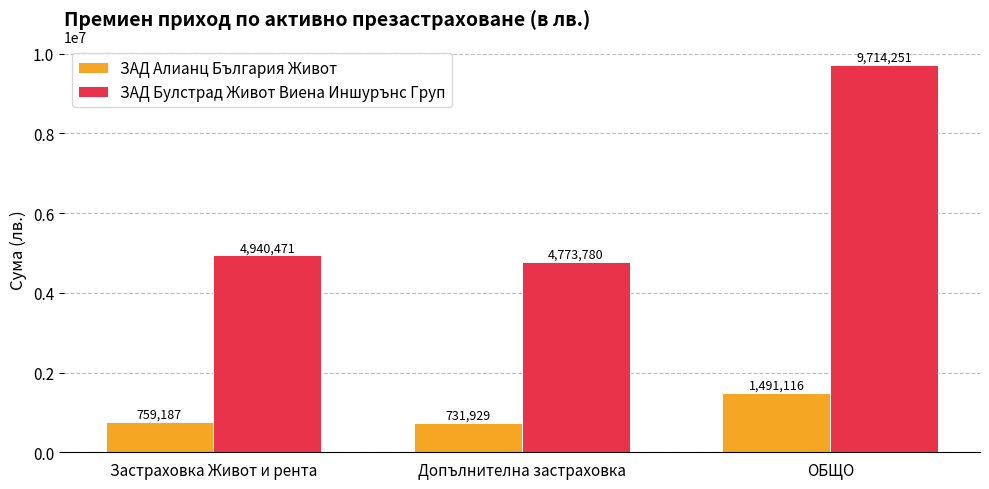

Which series has the widest spread of values?

ЗАД Булстрад Живот Виена Иншурънс Груп